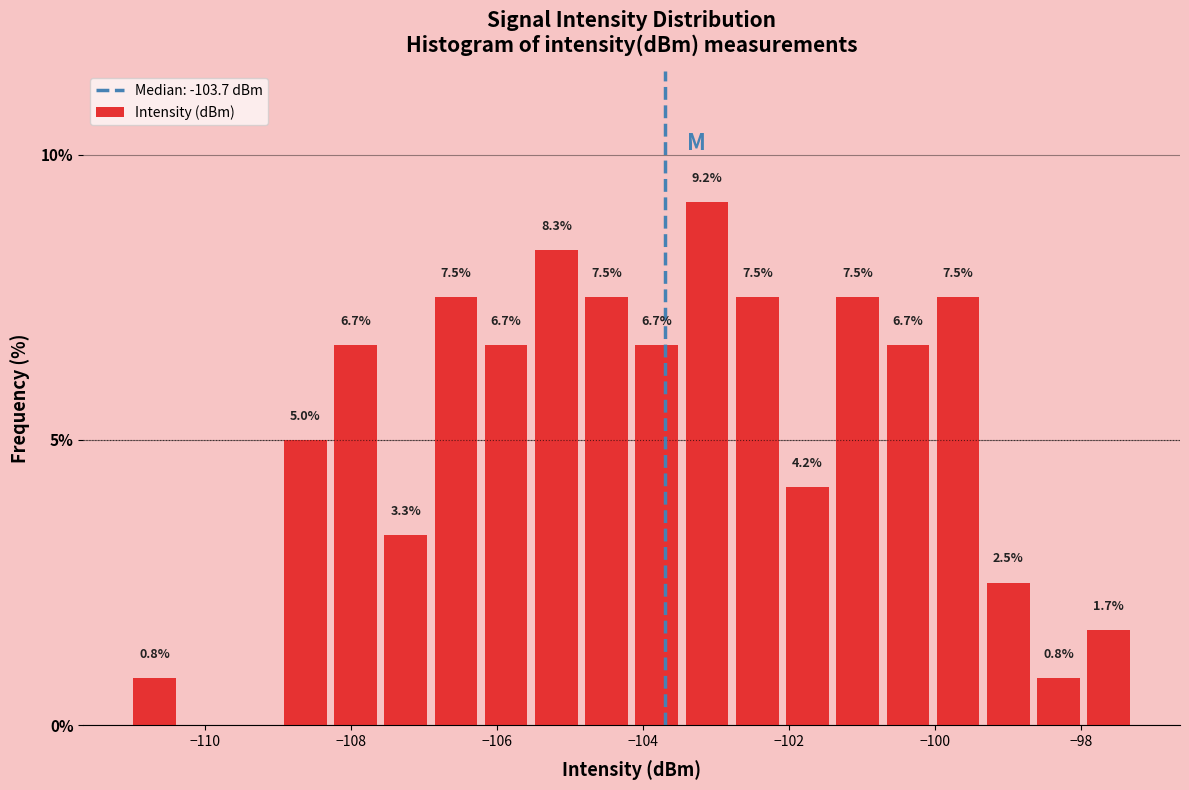

Read against the x-axis, roughly where is the centre of the tallest bar?

-103.2